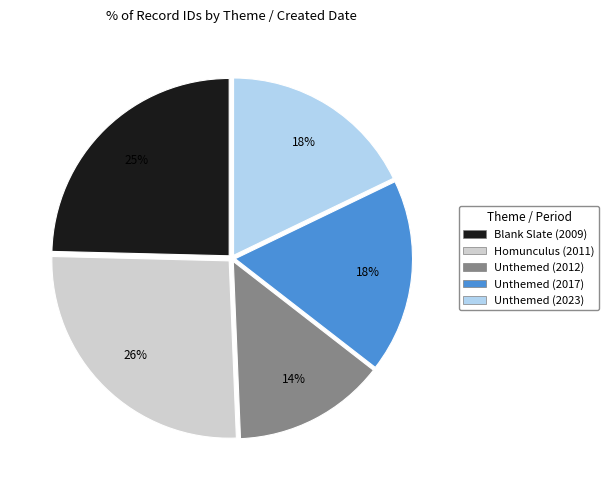

To the nearest percent, what is the difference between the largest and smallest slice percentages?

12%